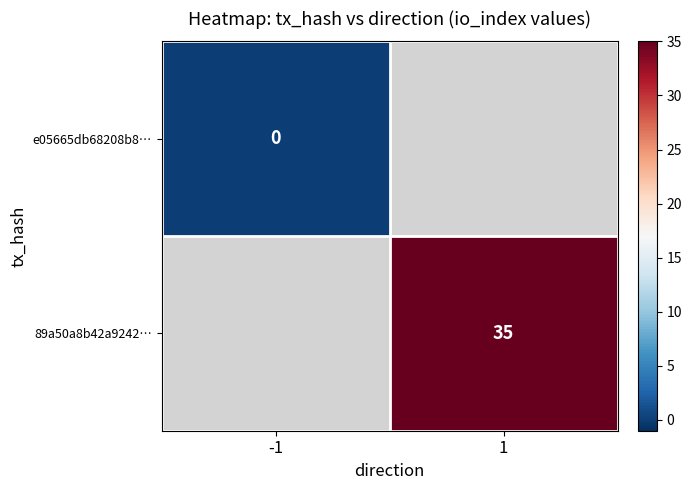

Is the value of e05665db68208b8… at -1 greater than the value of 89a50a8b42a9242… at 1?

No